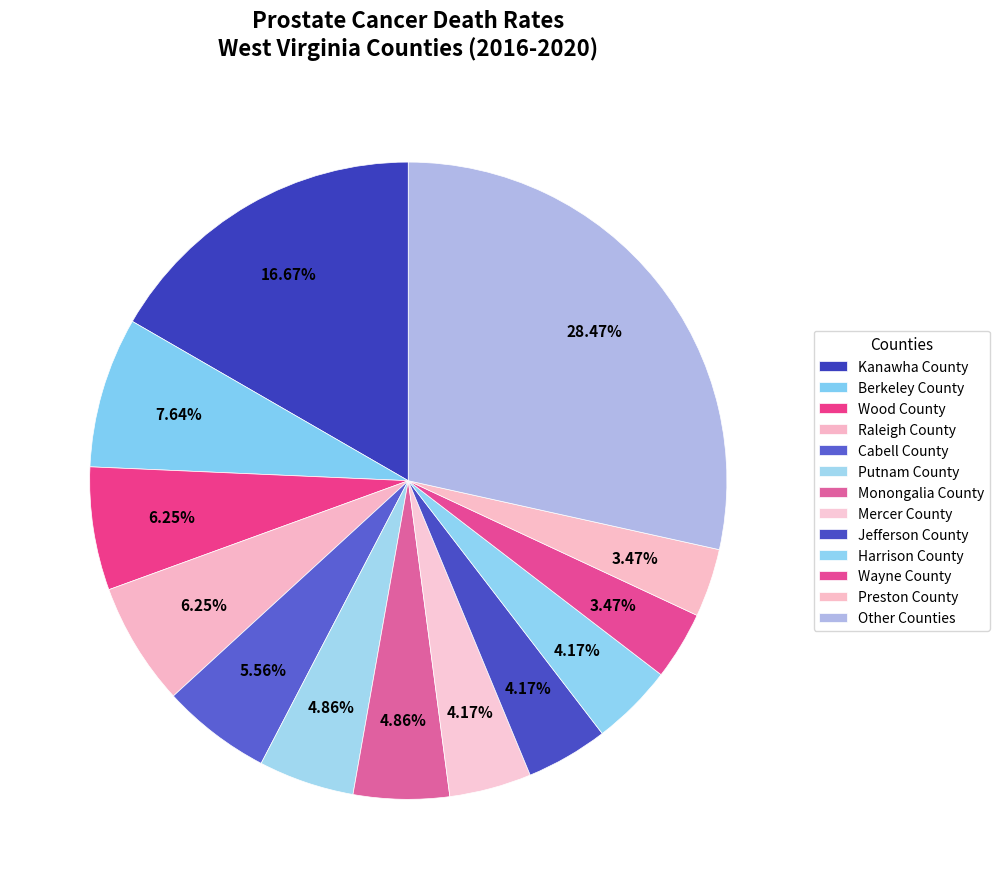

How many slices are in this pie chart?

13